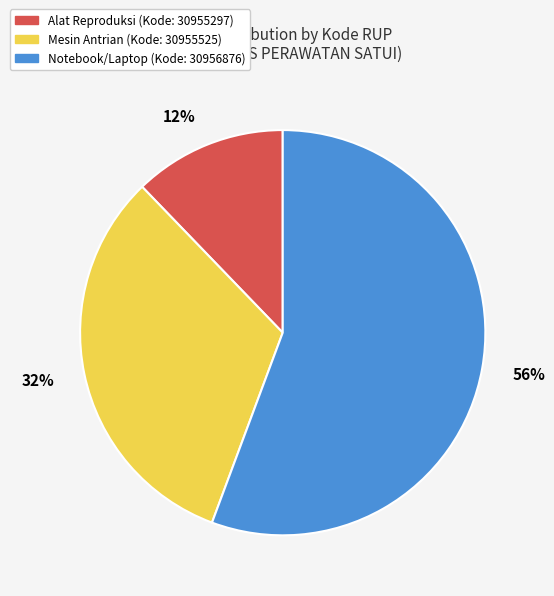

Is there a majority slice in this chart?

Yes